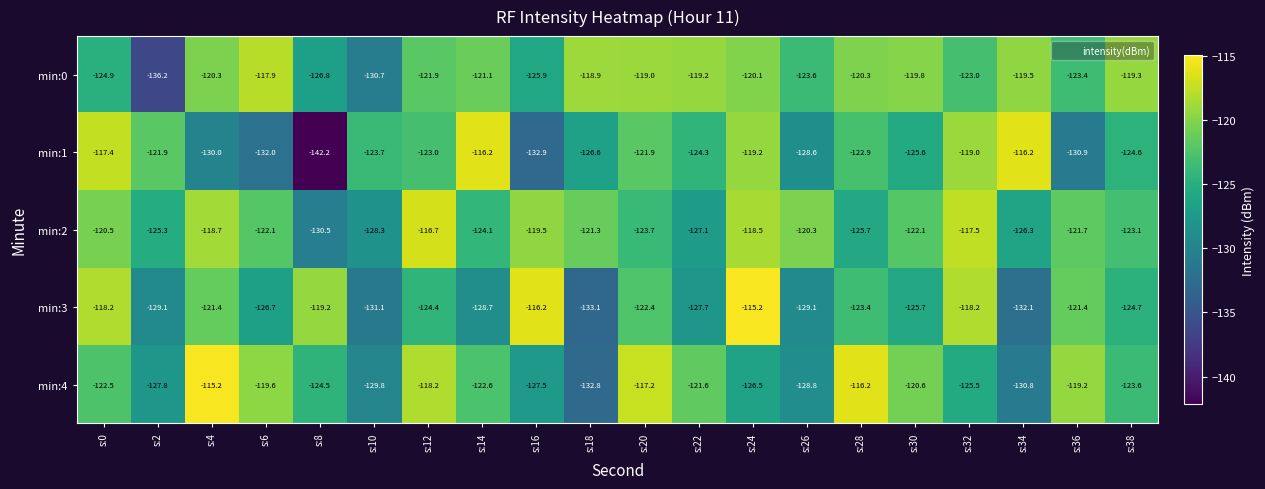

Which category has the lowest value across all series?

s:8